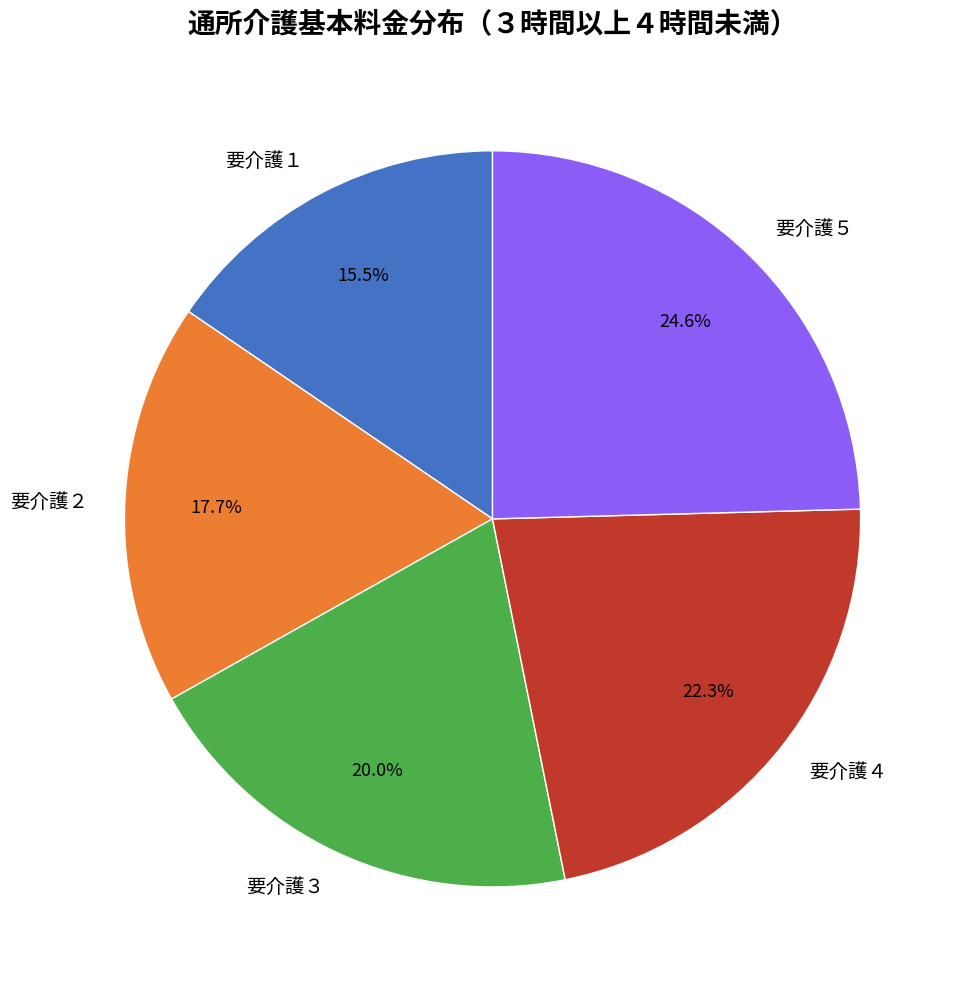

What is the largest slice in the pie chart?

要介護５